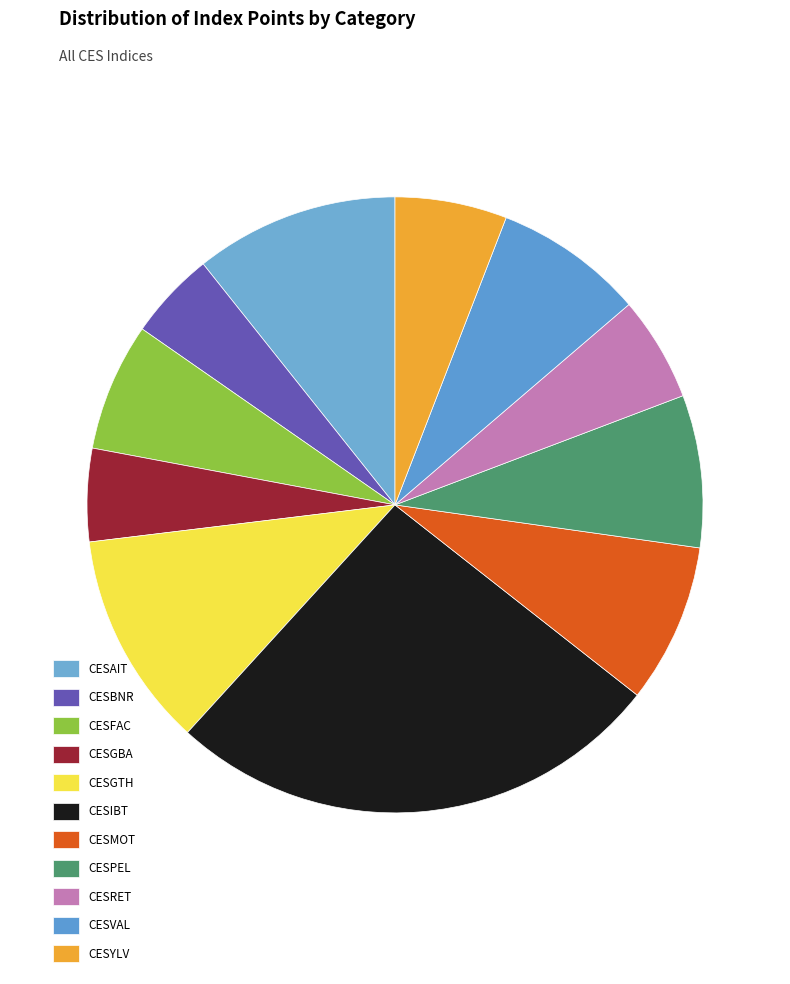

Which category has the smallest portion of the pie?

CESBNR